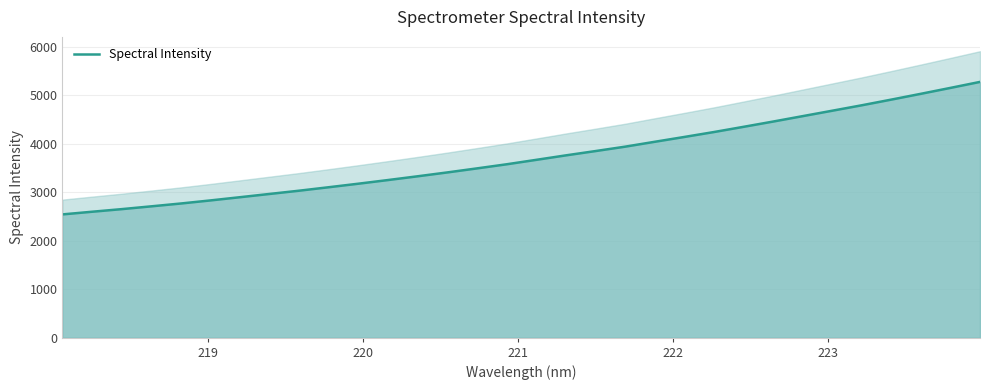

What is the maximum value for Spectral Intensity?

5278.0